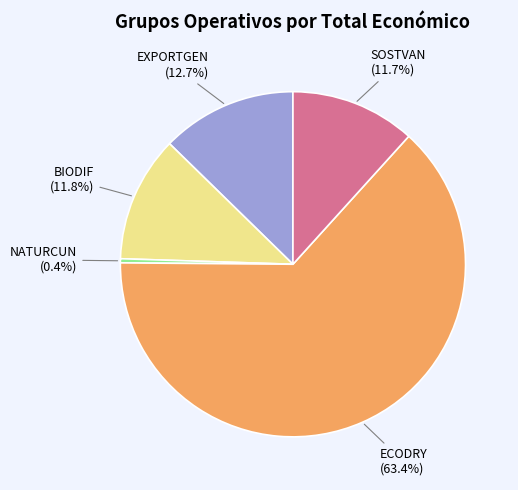

Is there a majority slice in this chart?

Yes